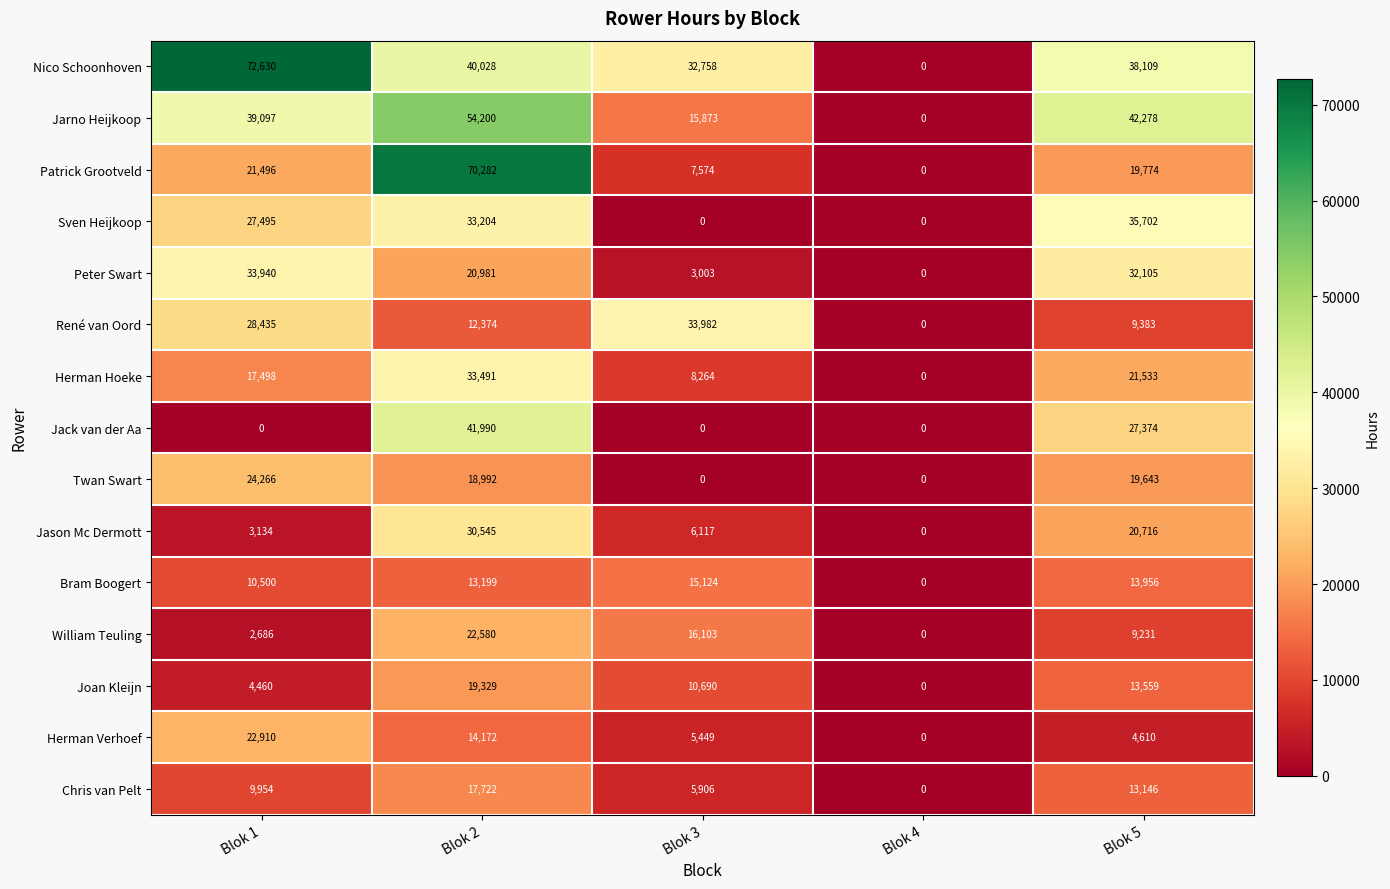

The value of Jarno Heijkoop at Blok 5 is 59983. True or false?

False